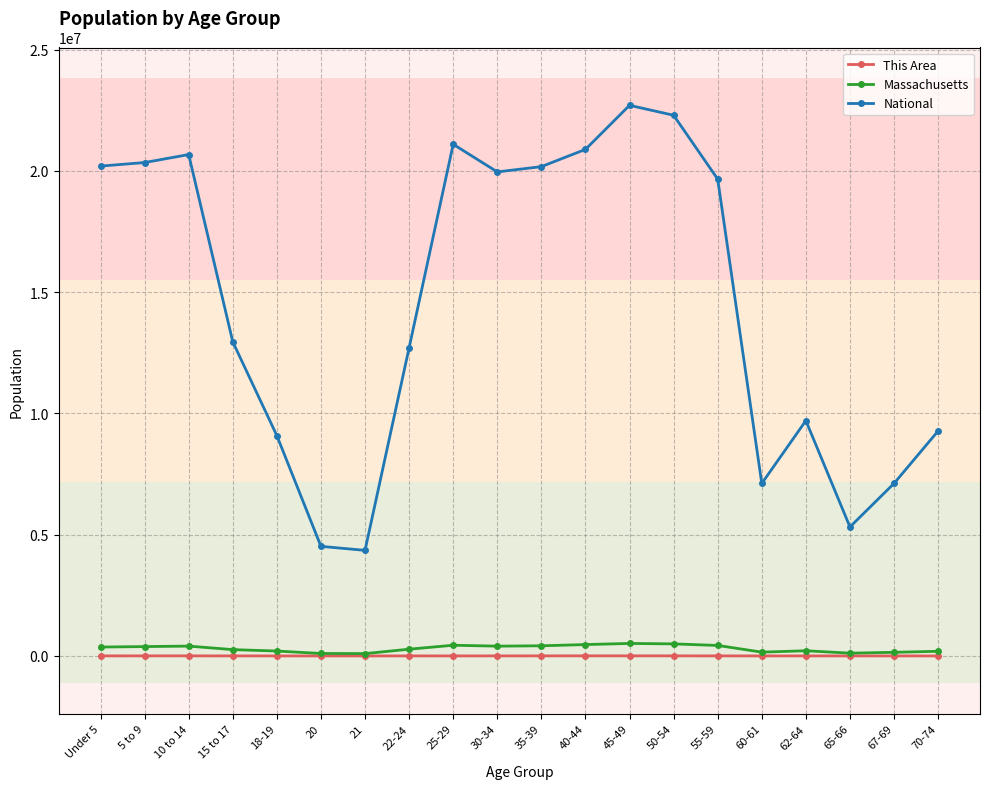

What is the greatest value displayed?

22708591